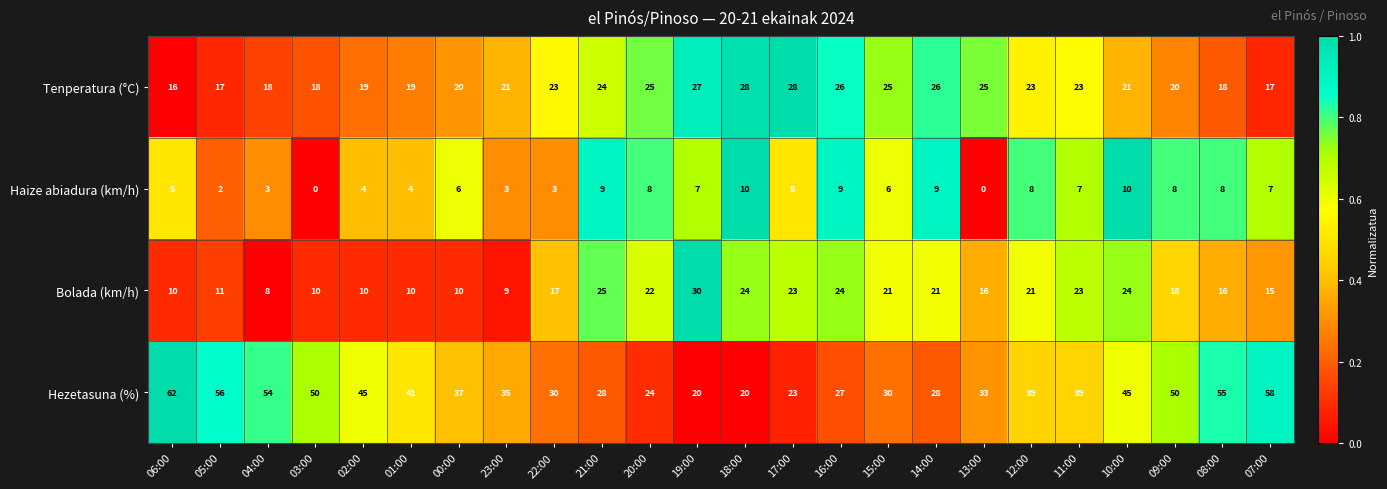

The Haize abiadura (km/h) series shows 0 at 13:00. True or false?

True